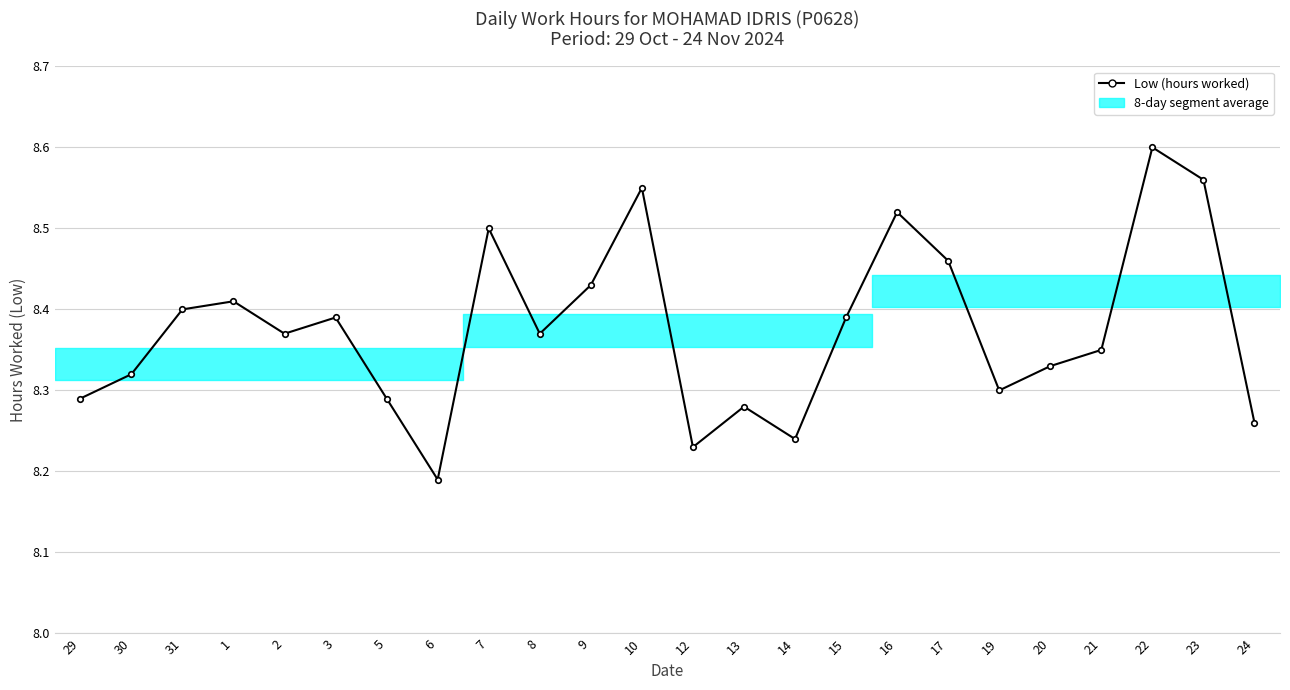

Is it true that the value at 24 is 8.3?

True